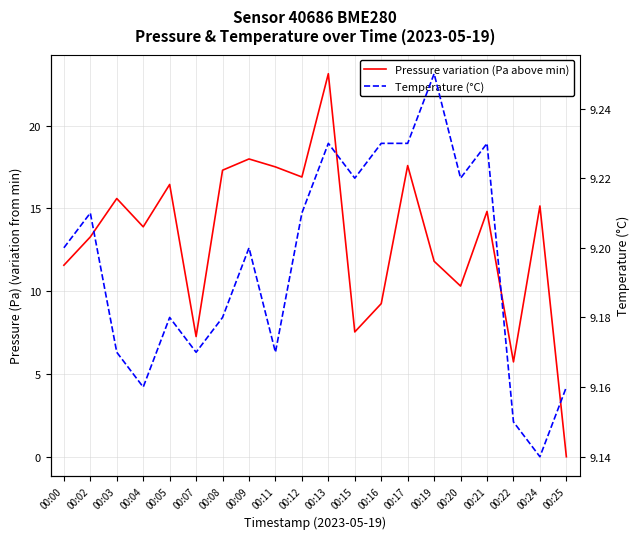

What is the difference between the Pressure variation (Pa above min) values at 00:25 and 00:20?

10.3